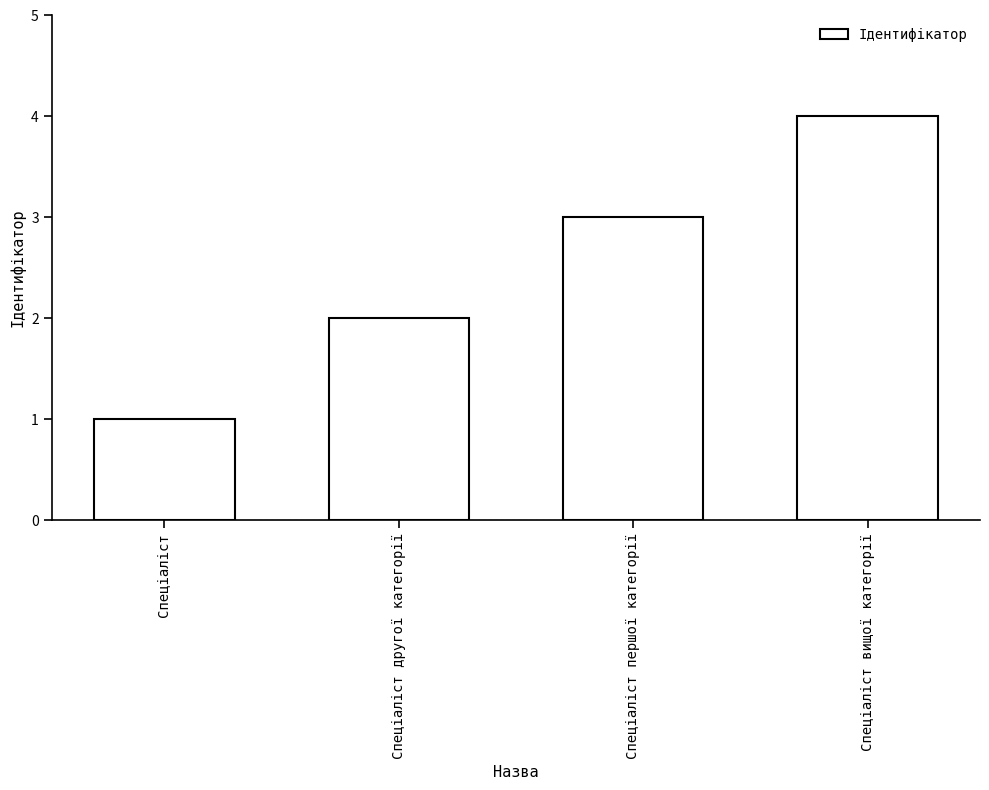

What is the difference between the maximum and minimum values?

3